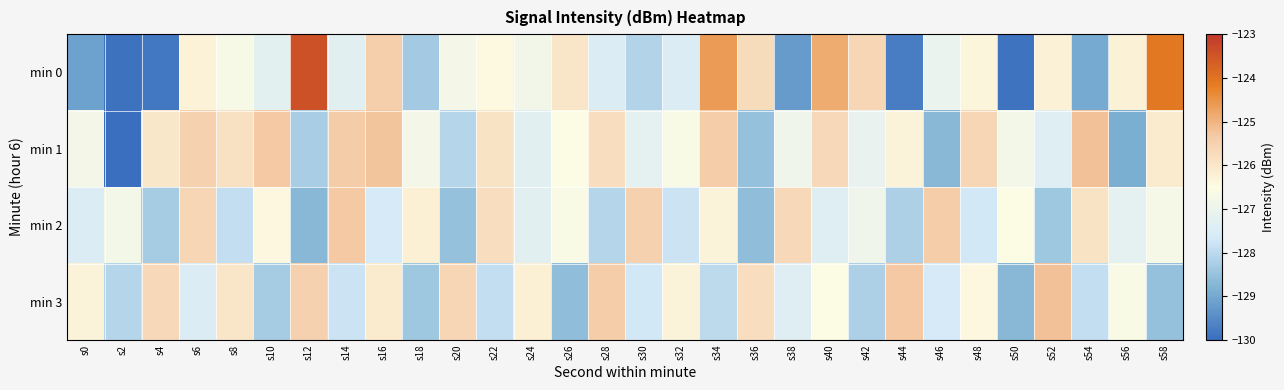

What is the greatest value displayed?

-123.4